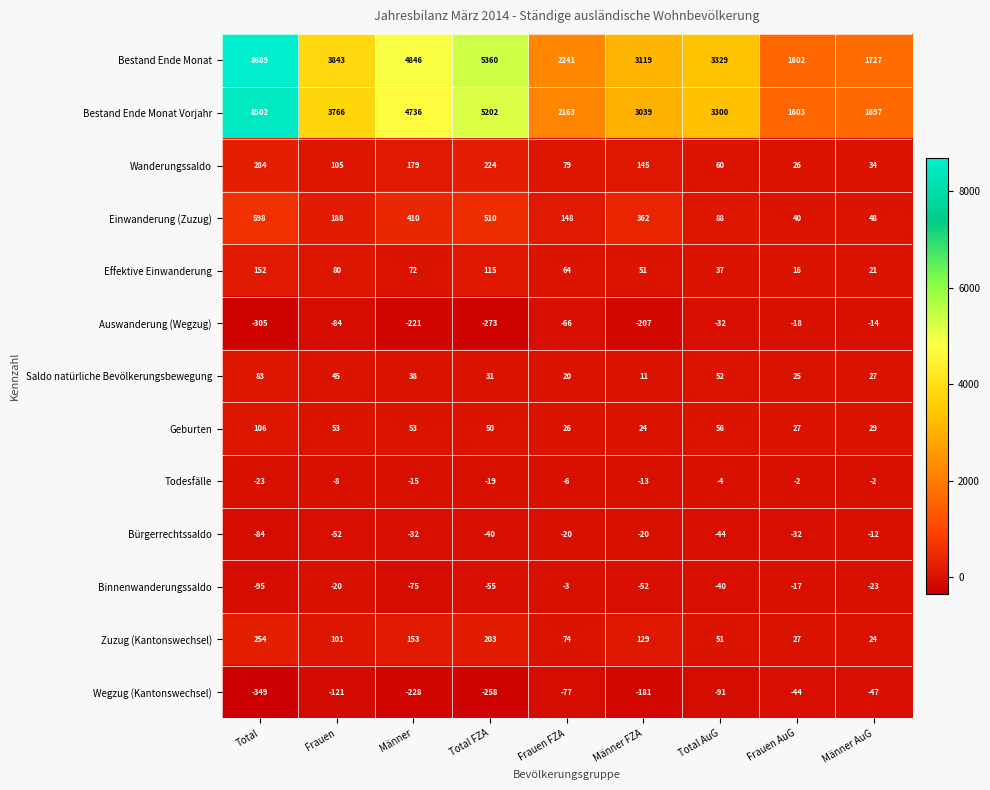

Is it true that Bürgerrechtssaldo equals -32 at Männer?

True